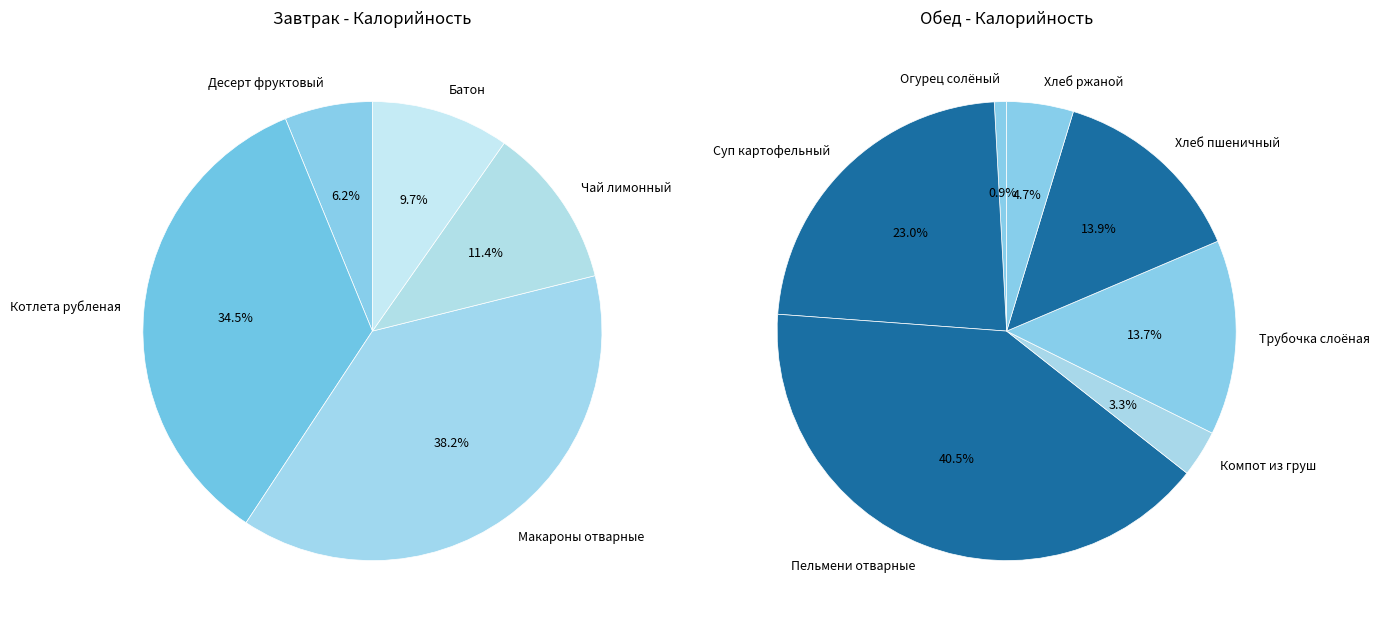

Combined, do Хлеб пшеничный and Компот из груш account for over 50%?

No